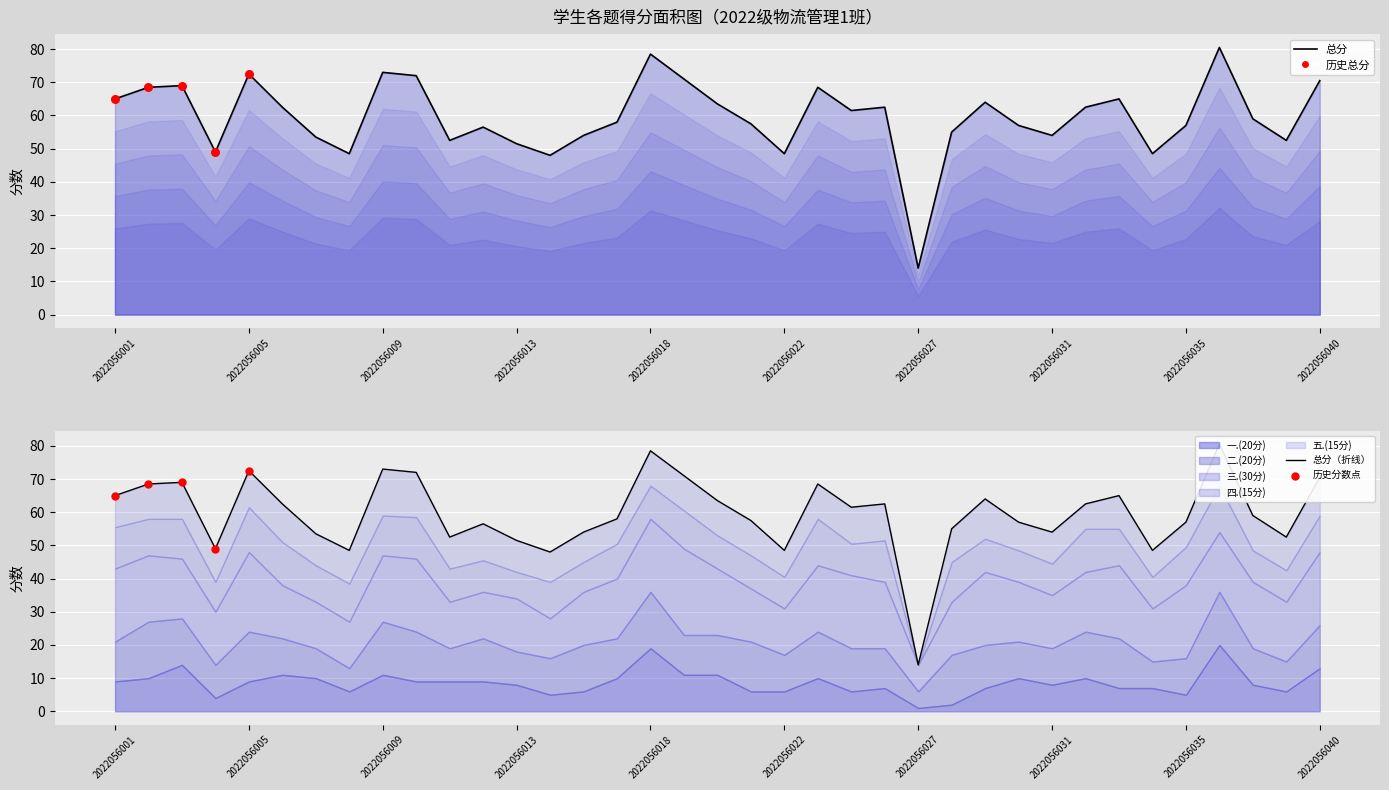

Which series has the largest Y range (max minus min)?

总分